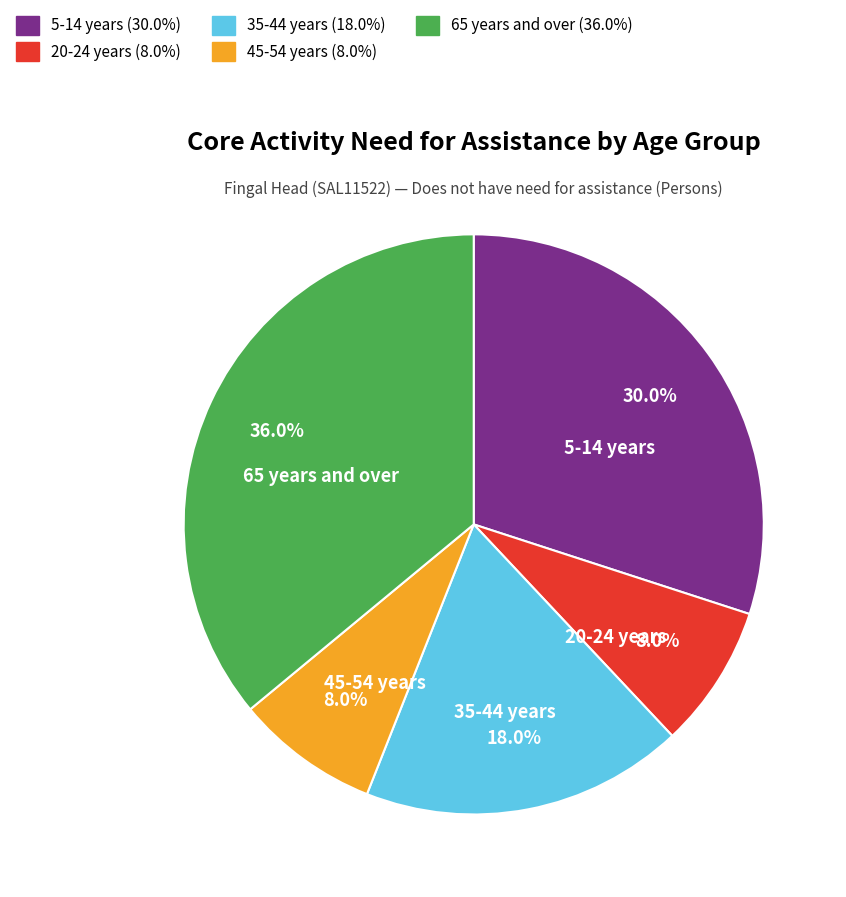

Does 45-54 years represent more than half of the total?

No